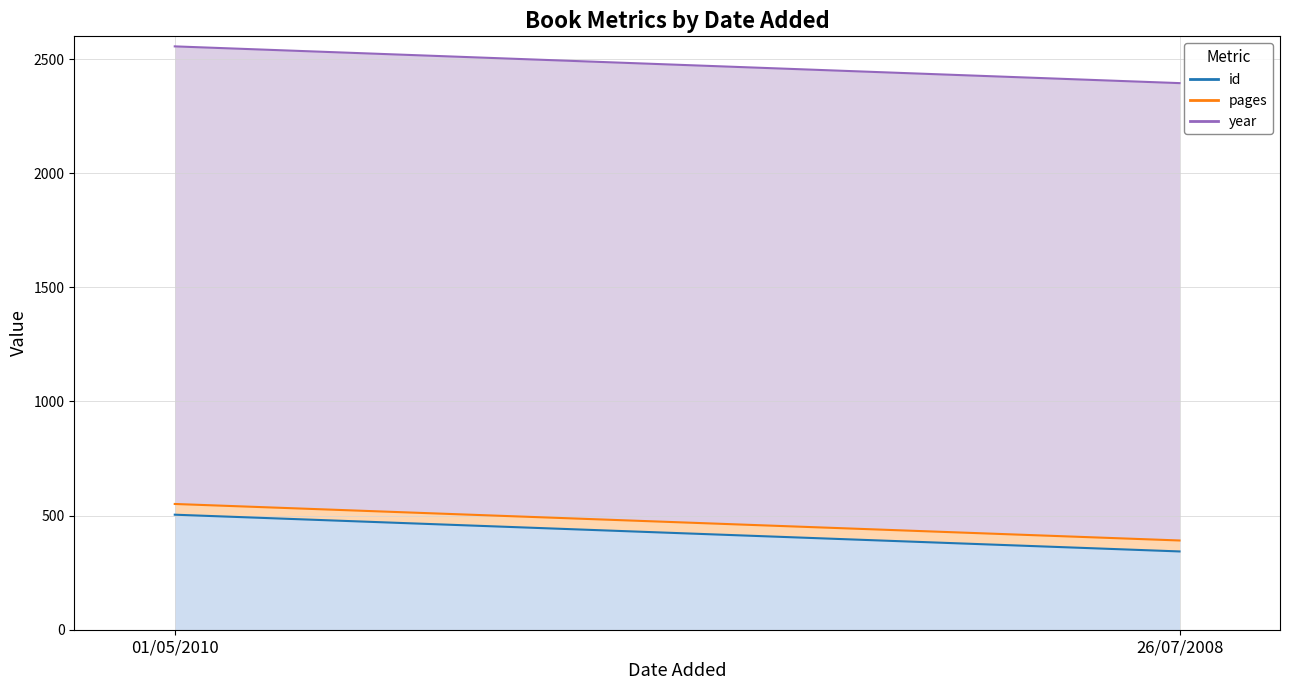

Does the chart have visible grid lines?

Yes